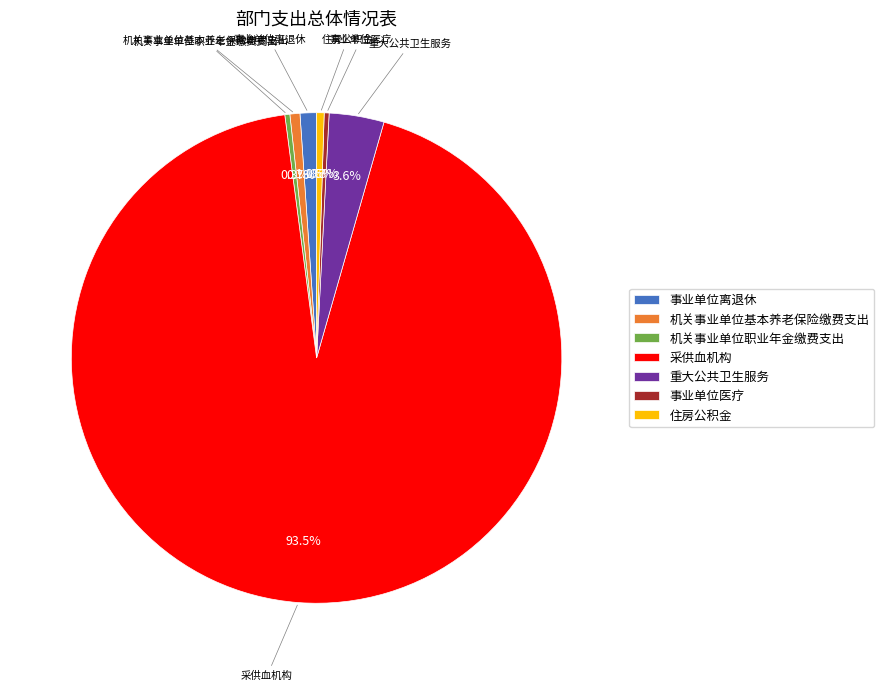

What is the majority slice?

采供血机构